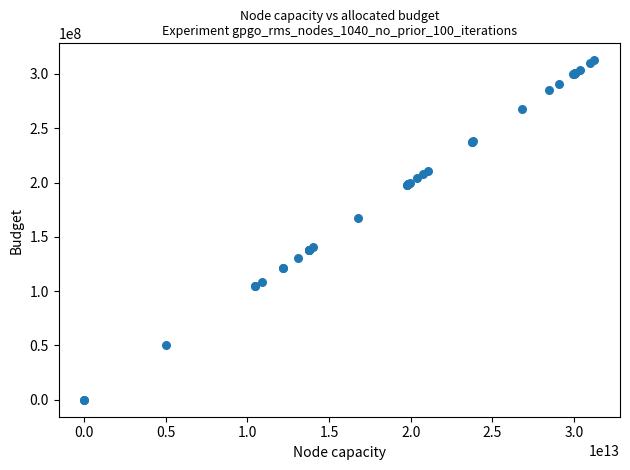

What Y value in the scatter plot is closest to 156305066?

167810827